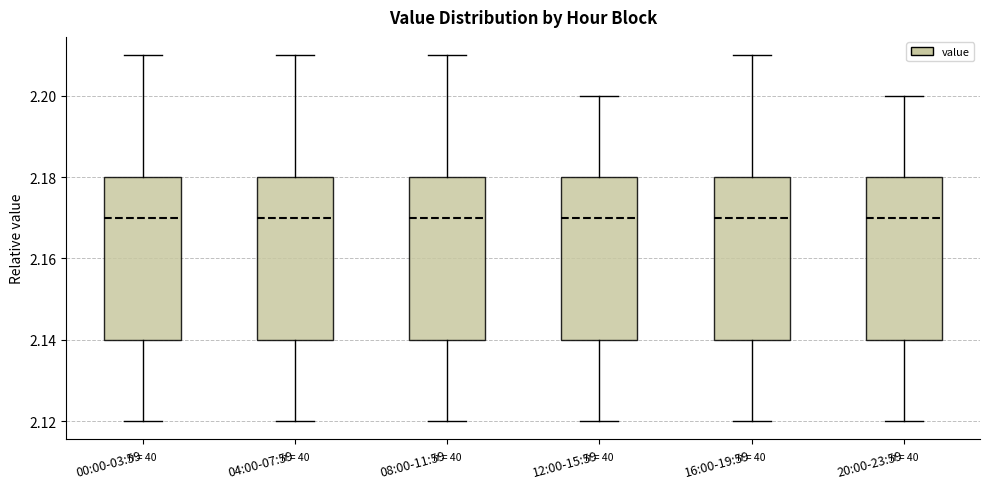

Reading left to right, read every box against the y-axis: the position of its median line, the range the box covers, and the ends of its whiskers. The values are not printed on the chart, so give them approximately, as read against the axis.

00:00-03:59: median 2.17, box 2.14 to 2.18, whiskers 2.12 to 2.21
04:00-07:59: median 2.17, box 2.14 to 2.18, whiskers 2.12 to 2.21
08:00-11:59: median 2.17, box 2.14 to 2.18, whiskers 2.12 to 2.21
12:00-15:59: median 2.17, box 2.14 to 2.18, whiskers 2.12 to 2.20
16:00-19:59: median 2.17, box 2.14 to 2.18, whiskers 2.12 to 2.21
20:00-23:59: median 2.17, box 2.14 to 2.18, whiskers 2.12 to 2.20